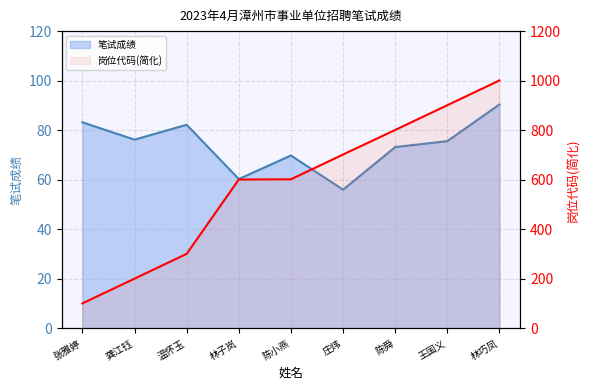

True or false: 岗位代码 has more than 0 points higher than both neighbors.

False